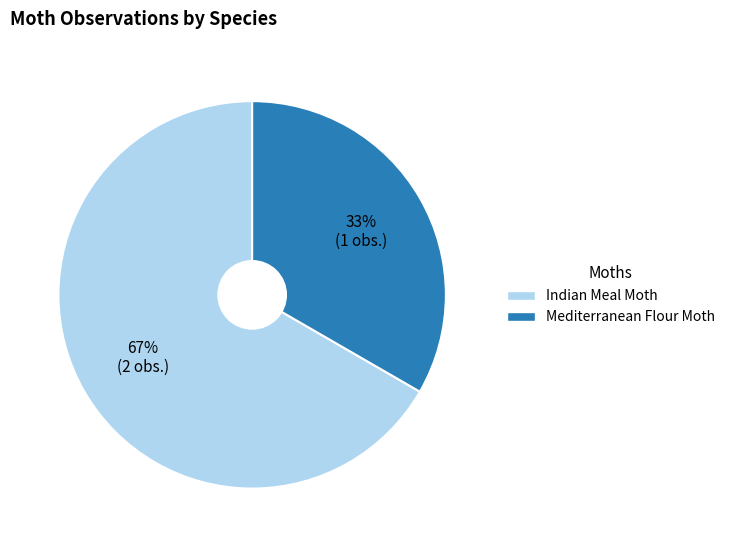

What is the ratio of the value at Mediterranean Flour Moth to the value at Indian Meal Moth?

0.5